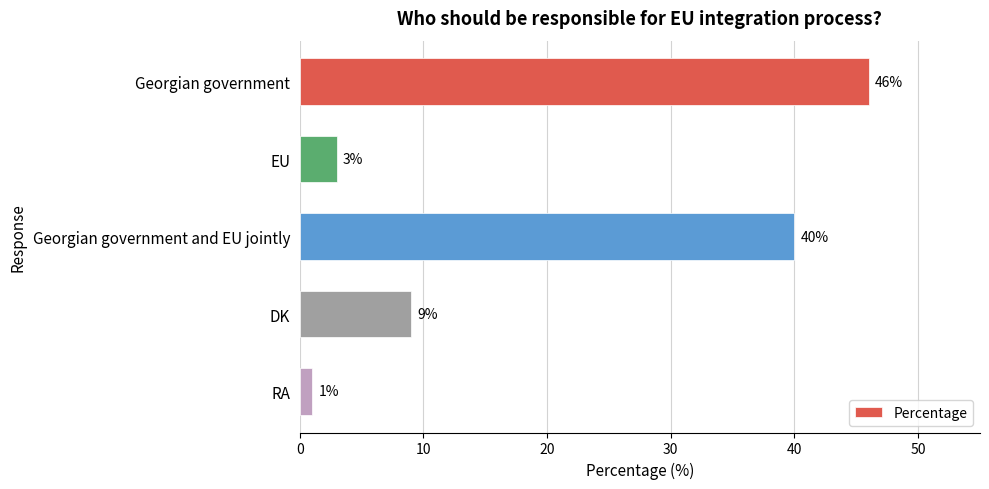

What is the average value?

20